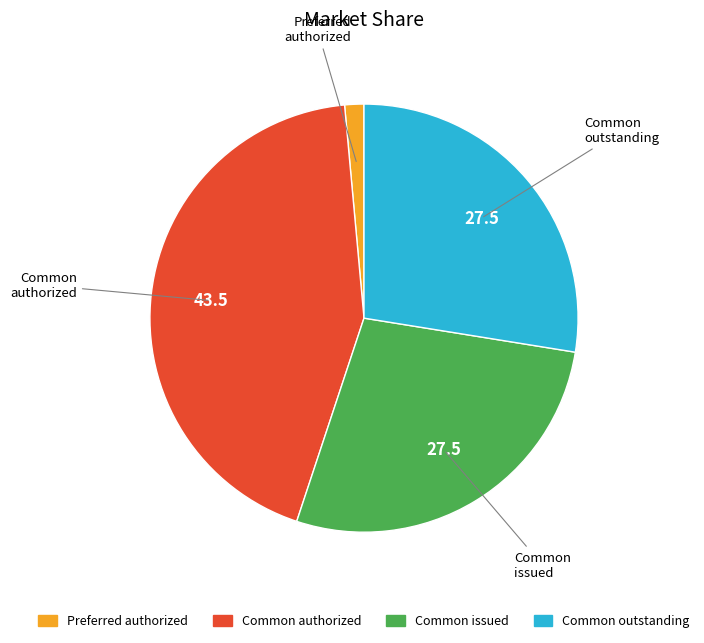

Which slice is the largest?

Common authorized